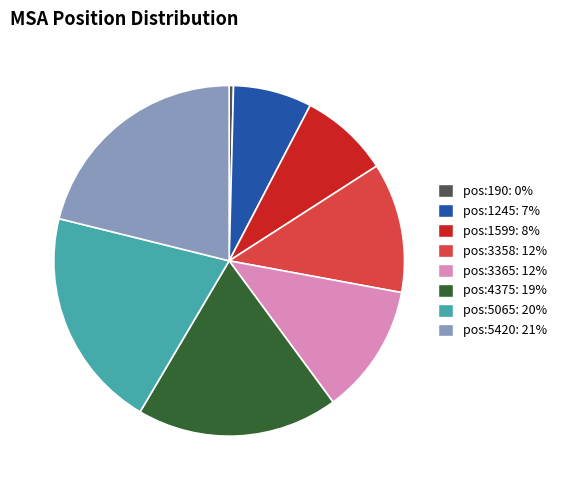

Count the number of slices in the pie.

8